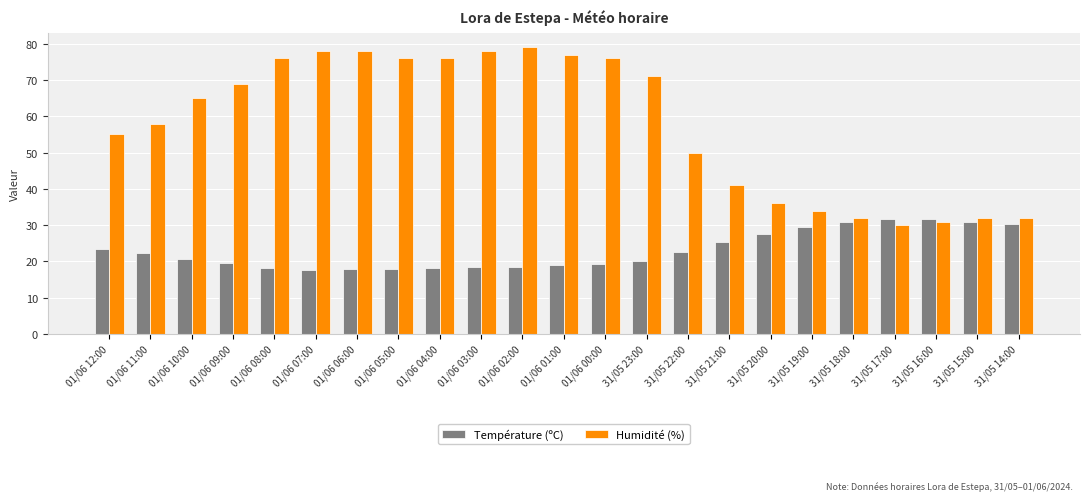

The Température (ºC) series shows 30.4 at 01/06 05:00. True or false?

False